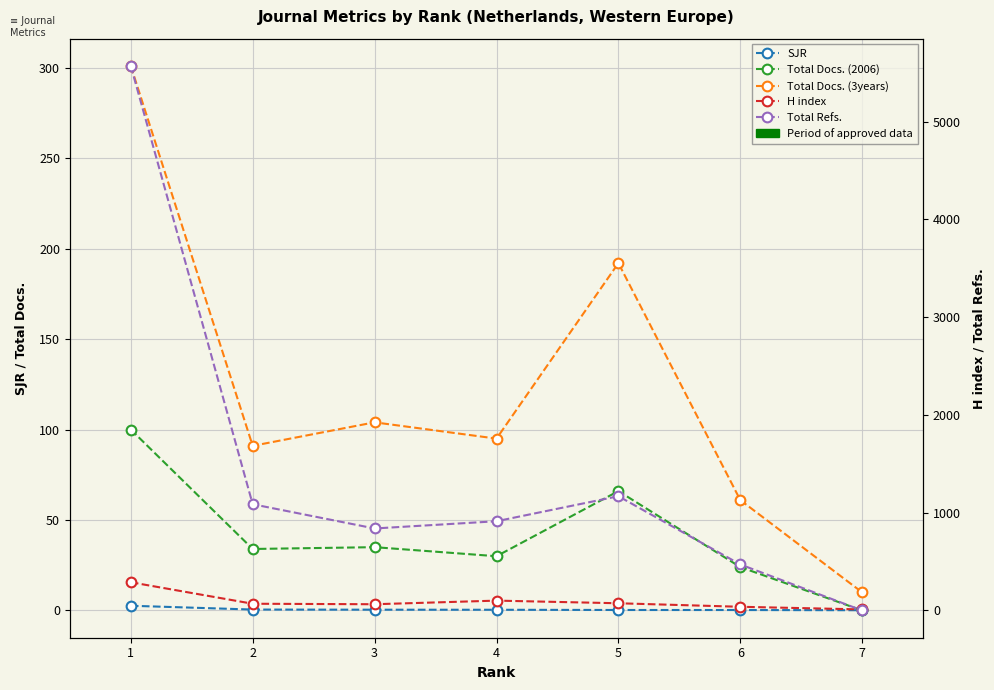

The value of Total Refs. at 2 is 1087.0. True or false?

True